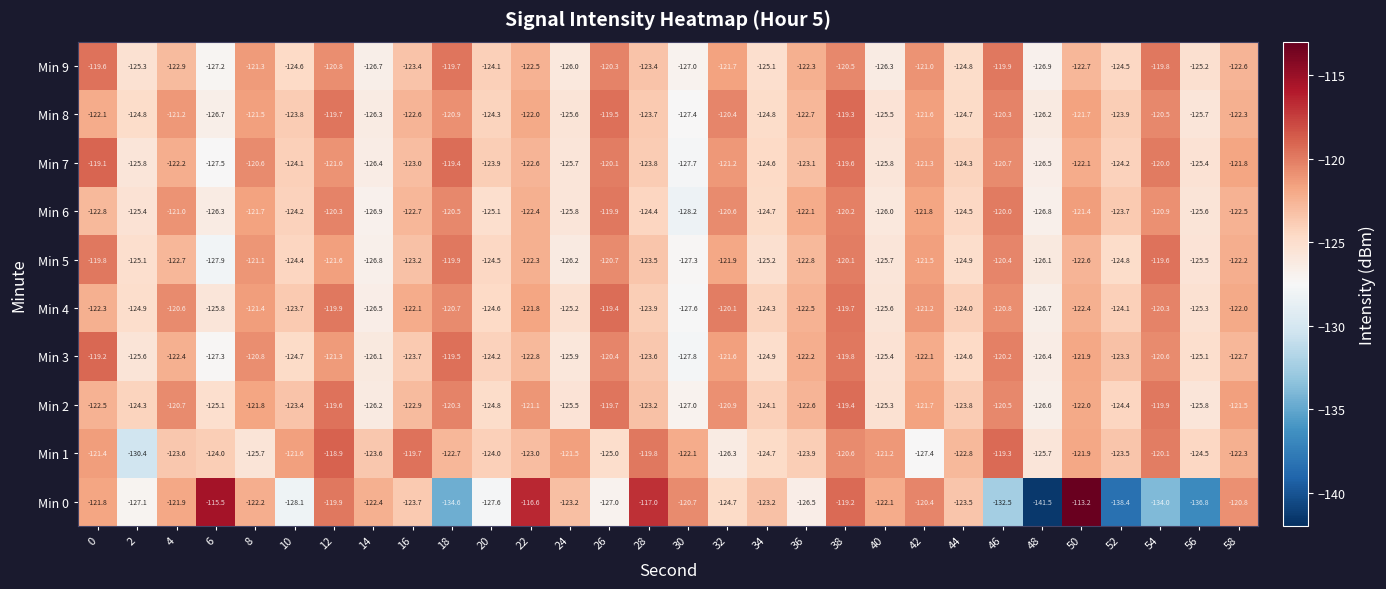

Is it true that Min 4 equals -123.9 at 28?

True